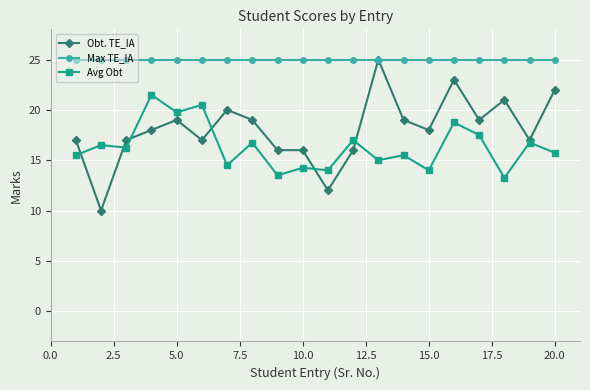

What is the value of the Max TE_IA point at the 6th from the left?

25.0